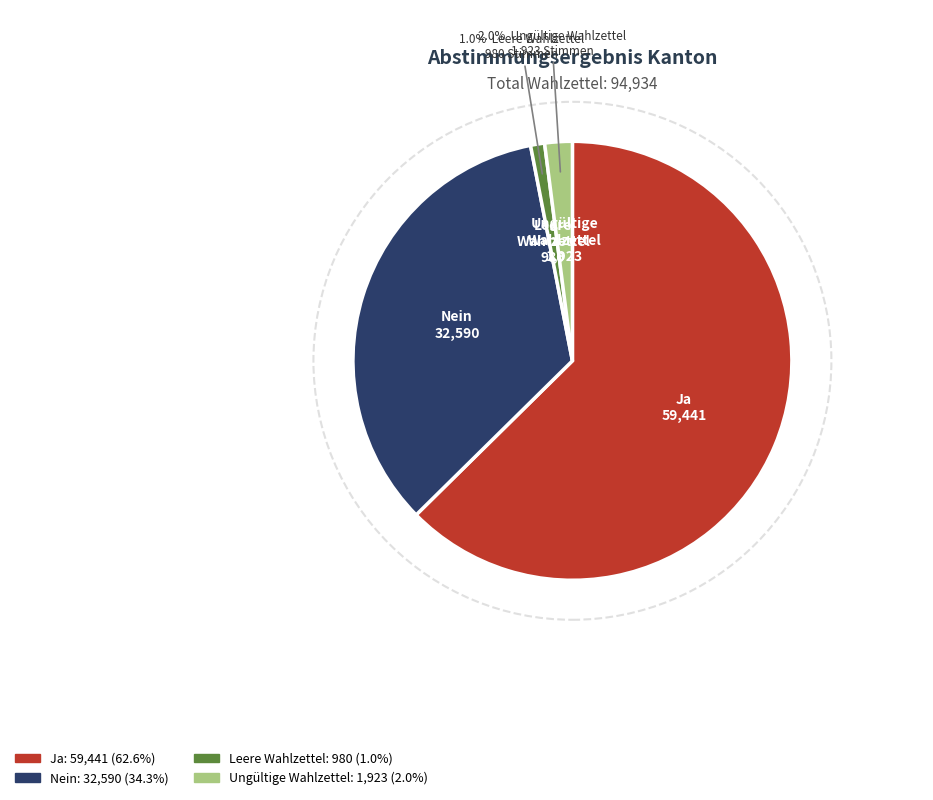

How many slices are in this pie chart?

4